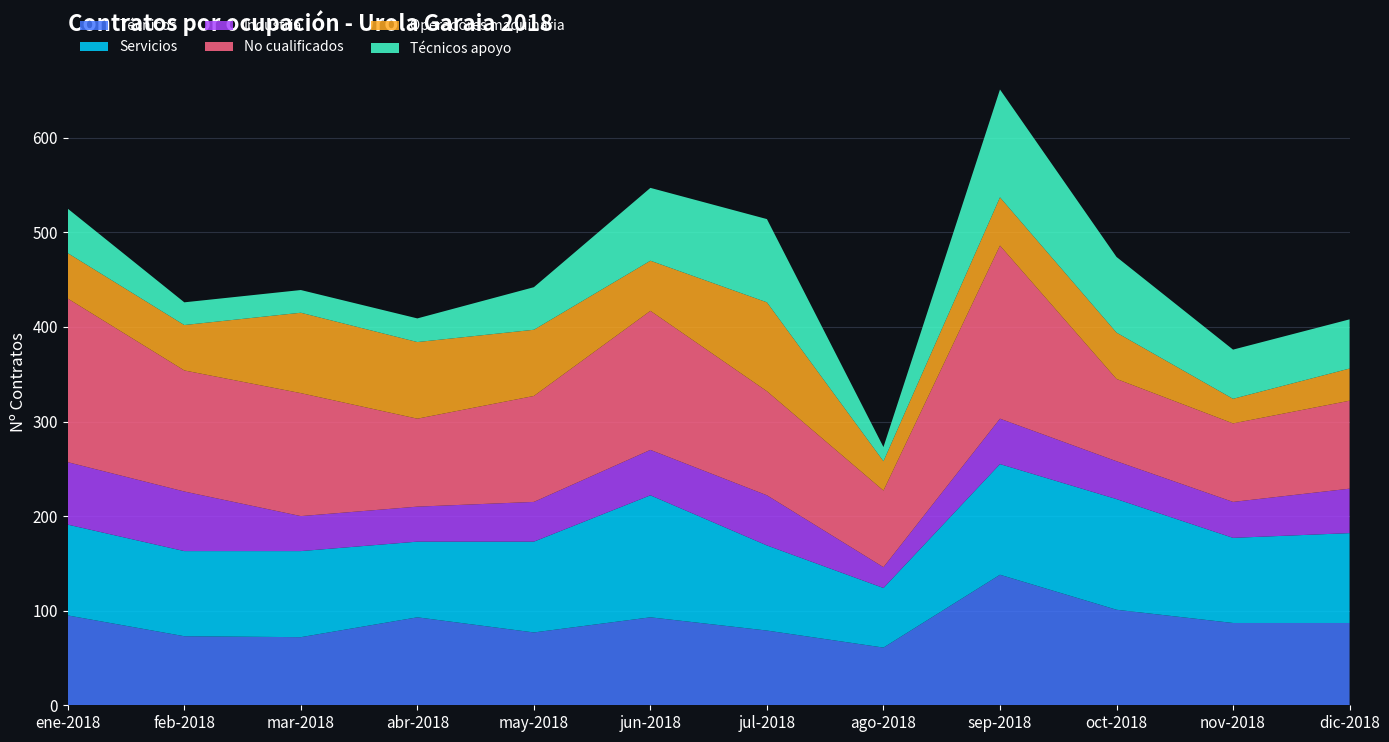

Reading right to left, transcribe all the data shown in this chart.

Técnicos: dic-2018=87	nov-2018=87	oct-2018=101	sep-2018=138	ago-2018=61	jul-2018=79	jun-2018=93	may-2018=77	abr-2018=93	mar-2018=72	feb-2018=73	ene-2018=95
Servicios: dic-2018=95	nov-2018=90	oct-2018=117	sep-2018=117	ago-2018=63	jul-2018=90	jun-2018=129	may-2018=96	abr-2018=80	mar-2018=91	feb-2018=90	ene-2018=96
Industria: dic-2018=47	nov-2018=38	oct-2018=40	sep-2018=48	ago-2018=22	jul-2018=53	jun-2018=48	may-2018=42	abr-2018=37	mar-2018=37	feb-2018=63	ene-2018=66
No cualificados: dic-2018=93	nov-2018=83	oct-2018=87	sep-2018=183	ago-2018=81	jul-2018=110	jun-2018=147	may-2018=112	abr-2018=93	mar-2018=130	feb-2018=128	ene-2018=173
Operadores maquinaria: dic-2018=34	nov-2018=26	oct-2018=49	sep-2018=51	ago-2018=31	jul-2018=94	jun-2018=53	may-2018=70	abr-2018=81	mar-2018=85	feb-2018=48	ene-2018=48
Técnicos apoyo: dic-2018=52	nov-2018=52	oct-2018=80	sep-2018=114	ago-2018=15	jul-2018=88	jun-2018=77	may-2018=45	abr-2018=25	mar-2018=24	feb-2018=24	ene-2018=47